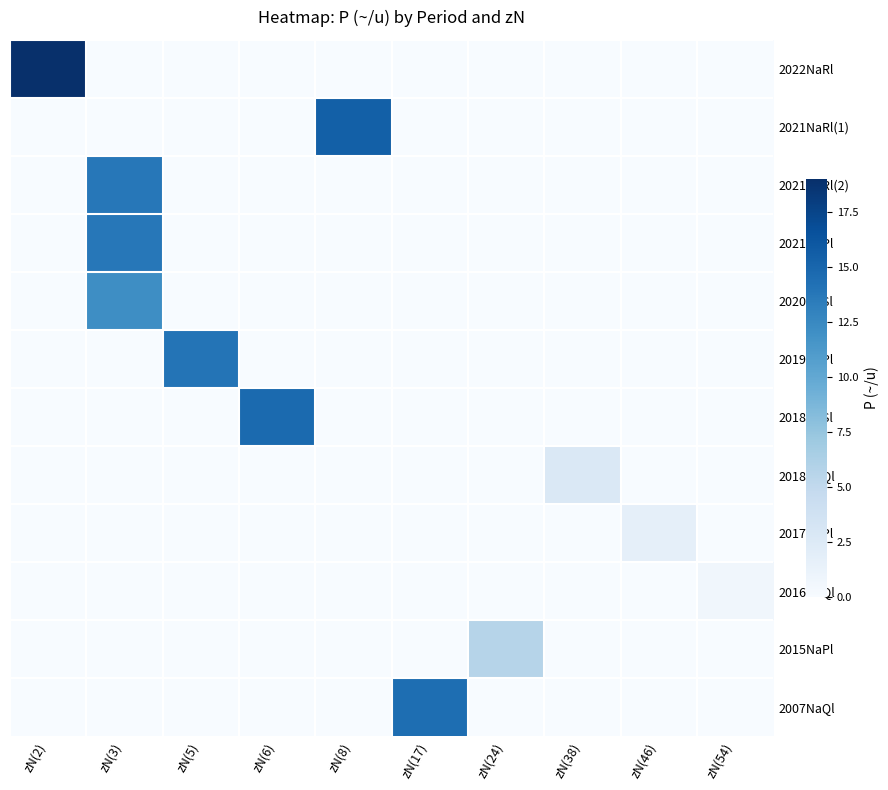

Reading left to right, list all the values displayed in this chart.

2022NaRl: zN(2)=19.0	zN(3)=0.0	zN(5)=0.0	zN(6)=0.0	zN(8)=0.0	zN(17)=0.0	zN(24)=0.0	zN(38)=0.0	zN(46)=0.0	zN(54)=0.0
2021NaRl(1): zN(2)=0.0	zN(3)=0.0	zN(5)=0.0	zN(6)=0.0	zN(8)=15.5	zN(17)=0.0	zN(24)=0.0	zN(38)=0.0	zN(46)=0.0	zN(54)=0.0
2021NaRl(2): zN(2)=0.0	zN(3)=13.8	zN(5)=0.0	zN(6)=0.0	zN(8)=0.0	zN(17)=0.0	zN(24)=0.0	zN(38)=0.0	zN(46)=0.0	zN(54)=0.0
2021NaPl: zN(2)=0.0	zN(3)=13.8	zN(5)=0.0	zN(6)=0.0	zN(8)=0.0	zN(17)=0.0	zN(24)=0.0	zN(38)=0.0	zN(46)=0.0	zN(54)=0.0
2020NaSl: zN(2)=0.0	zN(3)=12.1	zN(5)=0.0	zN(6)=0.0	zN(8)=0.0	zN(17)=0.0	zN(24)=0.0	zN(38)=0.0	zN(46)=0.0	zN(54)=0.0
2019NaPl: zN(2)=0.0	zN(3)=0.0	zN(5)=14.0	zN(6)=0.0	zN(8)=0.0	zN(17)=0.0	zN(24)=0.0	zN(38)=0.0	zN(46)=0.0	zN(54)=0.0
2018NaSl: zN(2)=0.0	zN(3)=0.0	zN(5)=0.0	zN(6)=14.7	zN(8)=0.0	zN(17)=0.0	zN(24)=0.0	zN(38)=0.0	zN(46)=0.0	zN(54)=0.0
2018NaQl: zN(2)=0.0	zN(3)=0.0	zN(5)=0.0	zN(6)=0.0	zN(8)=0.0	zN(17)=0.0	zN(24)=0.0	zN(38)=2.7	zN(46)=0.0	zN(54)=0.0
2017NaPl: zN(2)=0.0	zN(3)=0.0	zN(5)=0.0	zN(6)=0.0	zN(8)=0.0	zN(17)=0.0	zN(24)=0.0	zN(38)=0.0	zN(46)=1.7	zN(54)=0.0
2016NaQl: zN(2)=0.0	zN(3)=0.0	zN(5)=0.0	zN(6)=0.0	zN(8)=0.0	zN(17)=0.0	zN(24)=0.0	zN(38)=0.0	zN(46)=0.0	zN(54)=0.6
2015NaPl: zN(2)=0.0	zN(3)=0.0	zN(5)=0.0	zN(6)=0.0	zN(8)=0.0	zN(17)=0.0	zN(24)=5.7	zN(38)=0.0	zN(46)=0.0	zN(54)=0.0
2007NaQl: zN(2)=0.0	zN(3)=0.0	zN(5)=0.0	zN(6)=0.0	zN(8)=0.0	zN(17)=14.4	zN(24)=0.0	zN(38)=0.0	zN(46)=0.0	zN(54)=0.0